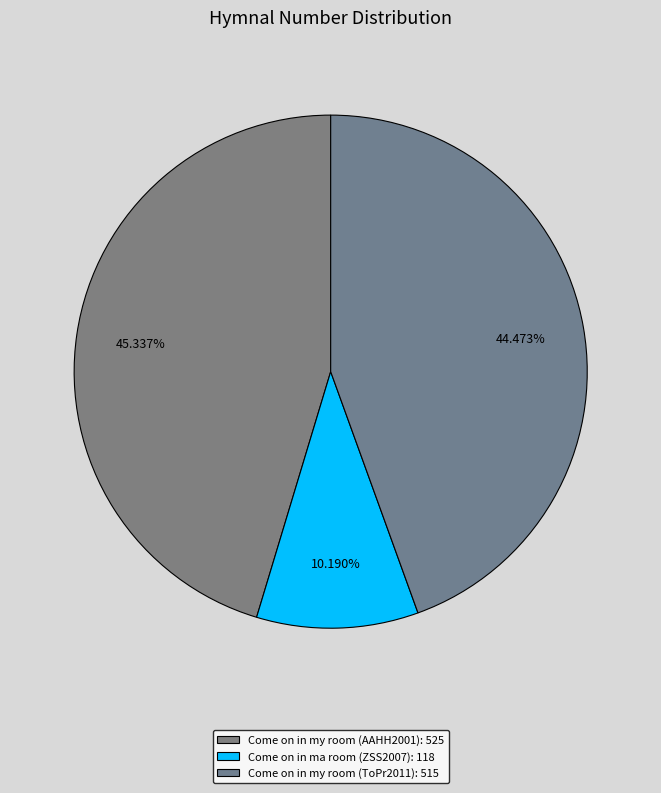

To the nearest percent, what is the difference between the largest and smallest slice percentages?

35%